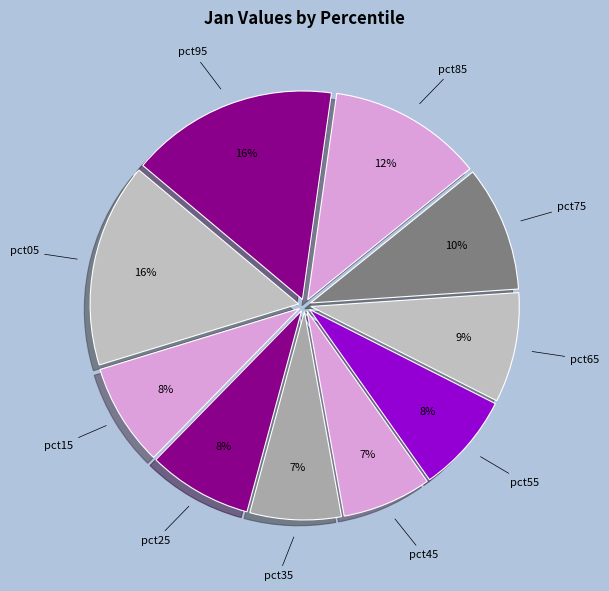

Combined, do pct65 and pct35 account for over 50%?

No